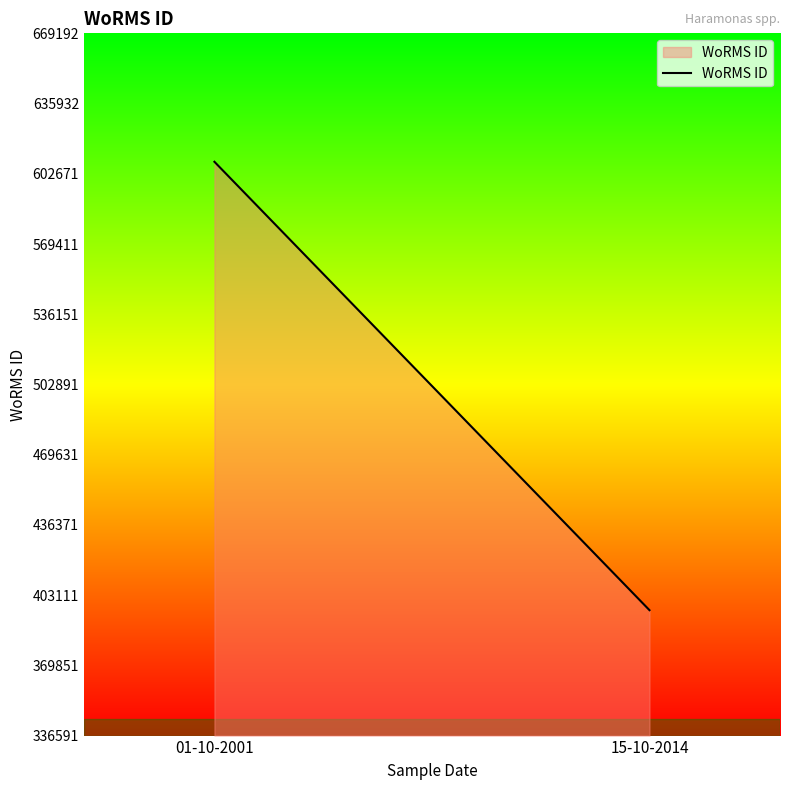

How many data points does each series have?

2